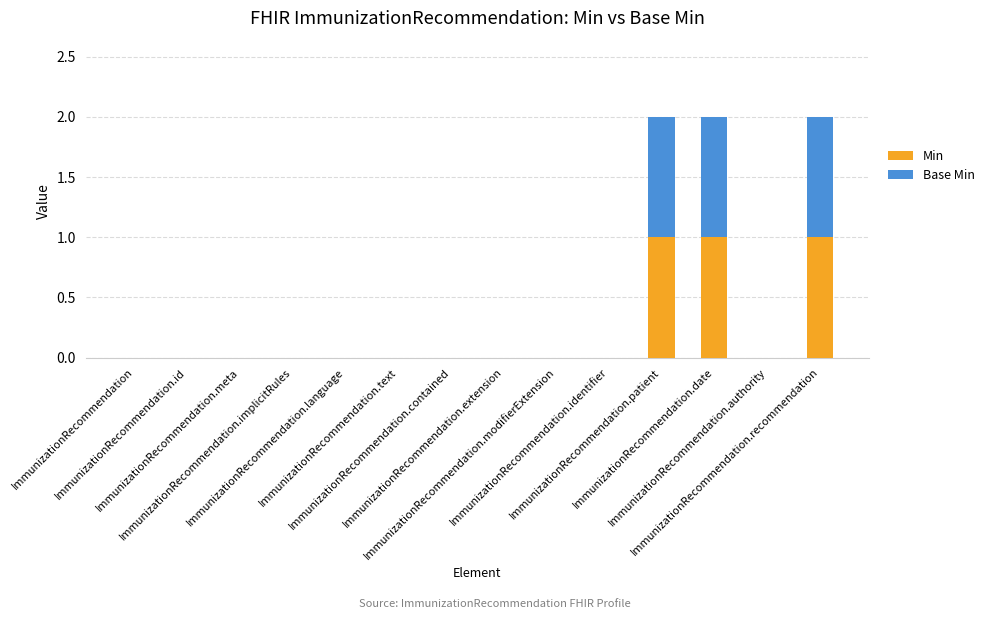

The value of Min at ImmunizationRecommendation.contained is 0. True or false?

True